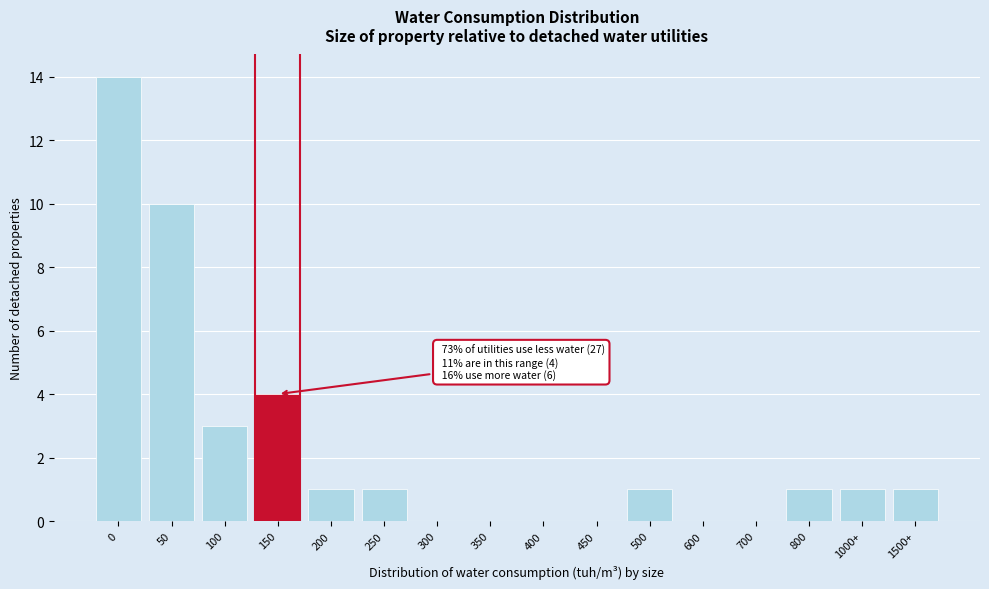

Reading left to right, extract all data points from this chart.

0=14	50=10	100=3	150=4	200=1	250=1	300=0	350=0	400=0	450=0	500=1	600=0	700=0	800=1	1000+=1	1500+=1